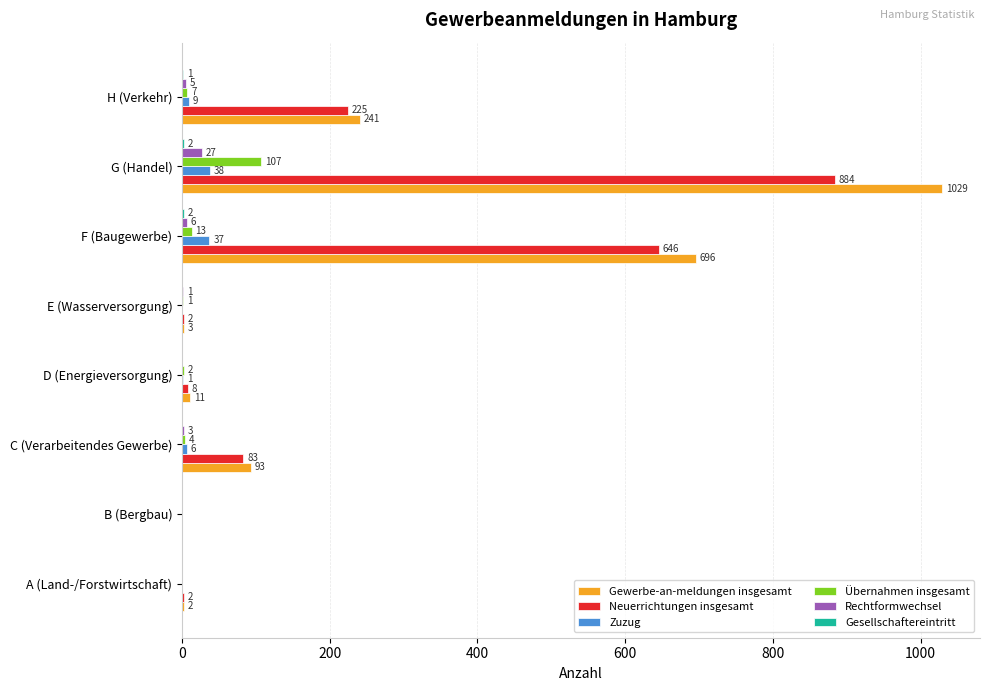

Count the number of data series in this chart.

6